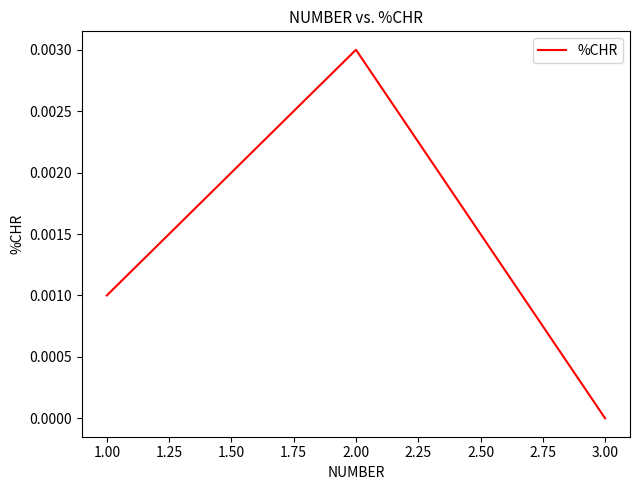

Is it true that the value at 1.00 is 0.0?

True